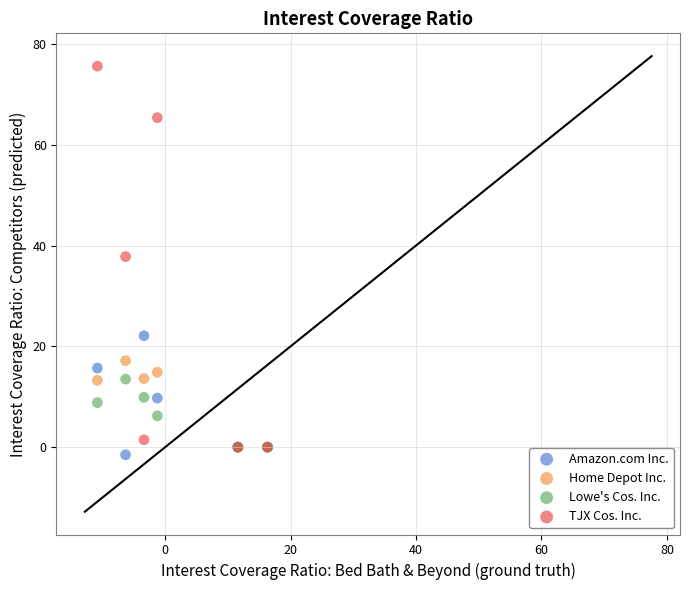

Which series reaches the minimum Y coordinate?

Amazon.com Inc.